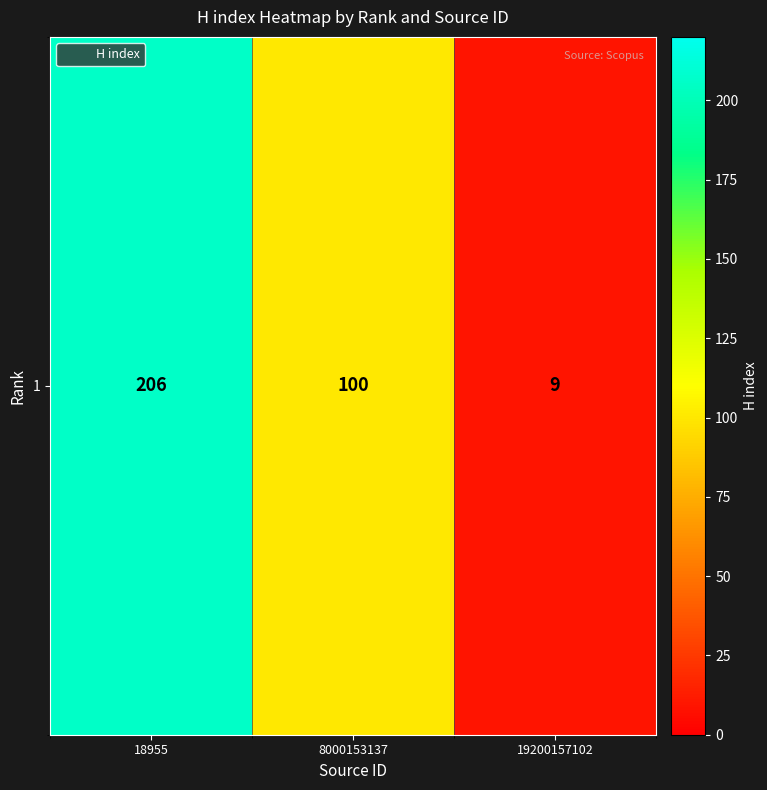

What is the smallest value displayed?

9